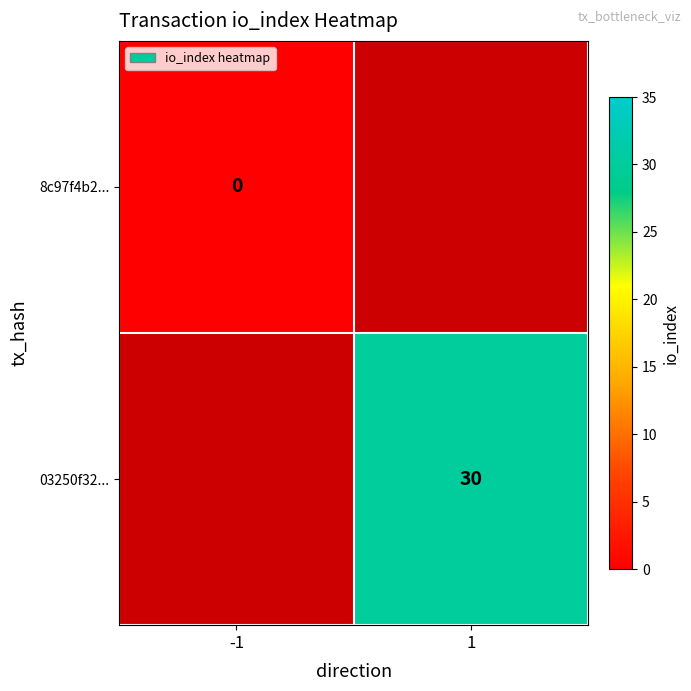

The value of 03250f32... at 1 is 30. True or false?

True